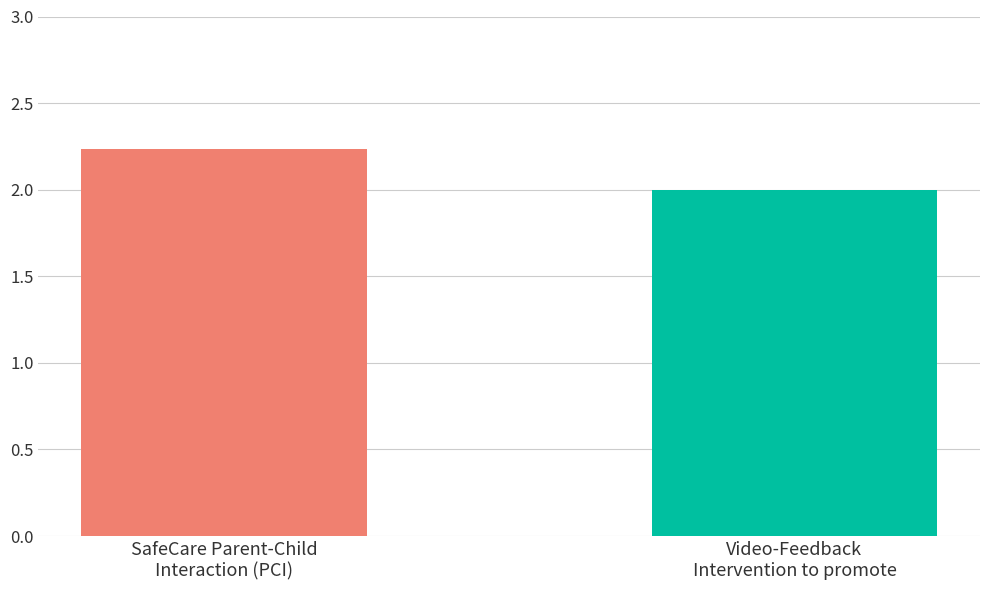

Approximately how many times larger is the value at SafeCare Parent-Child
Interaction (PCI) compared to Video-Feedback
Intervention to promote?

1.1